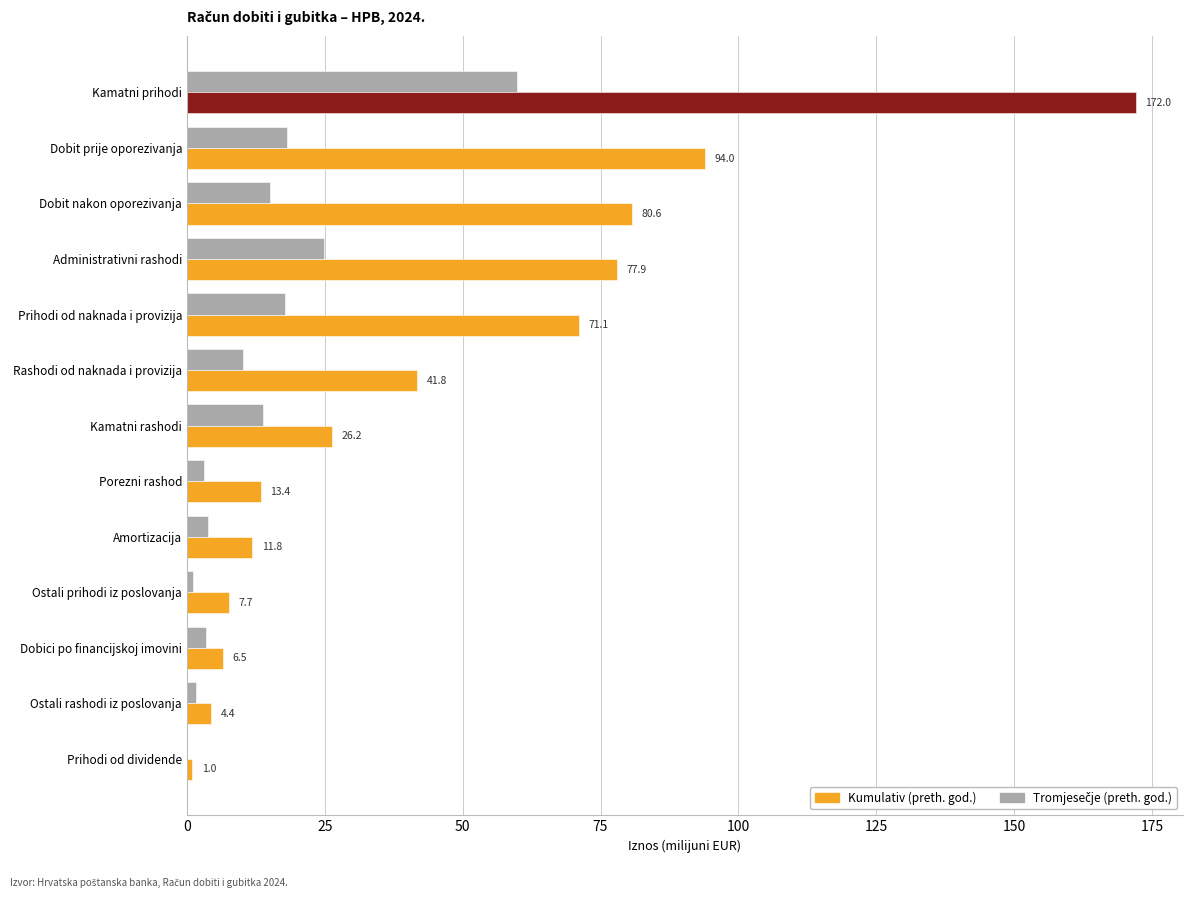

Rank the series by their average value, from highest to lowest.

Kumulativ (preth. god.), Tromjesečje (preth. god.)